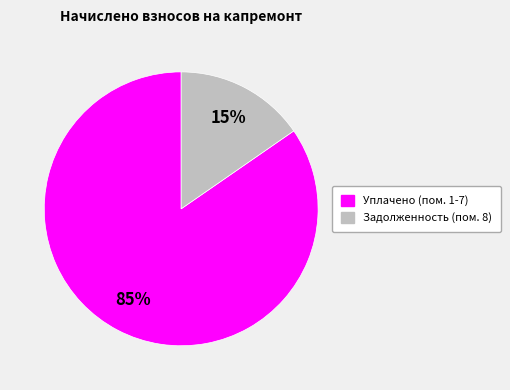

To the nearest percent, what is the average slice percentage?

50%